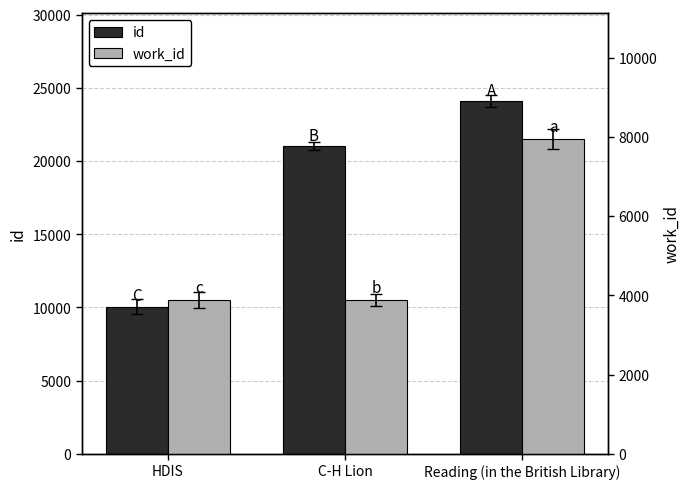

Rank the series by their maximum value, from lowest to highest.

work_id, id